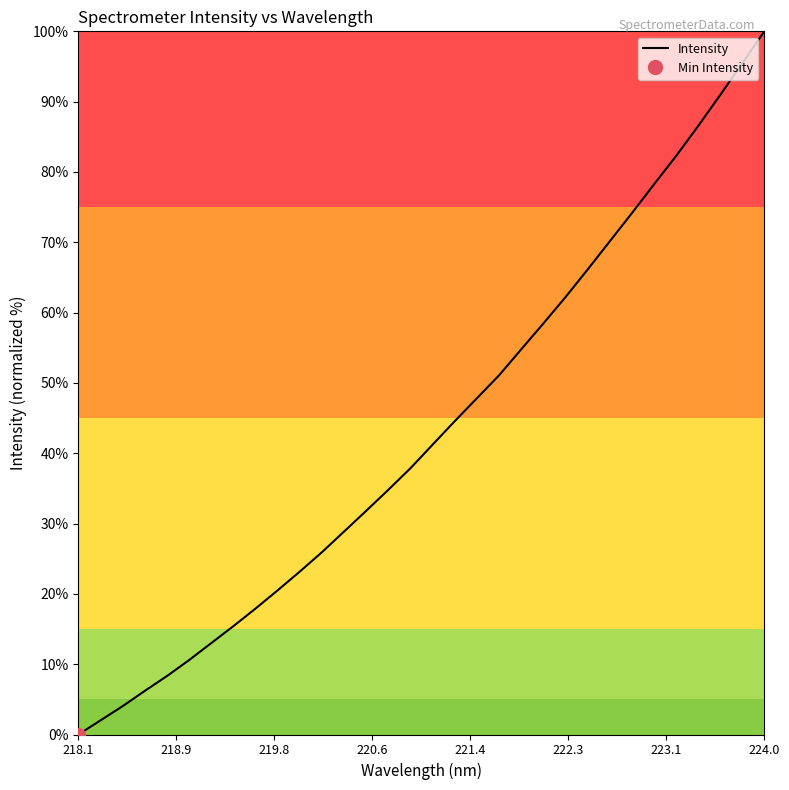

What is the difference between the second highest and minimum values?

95.4